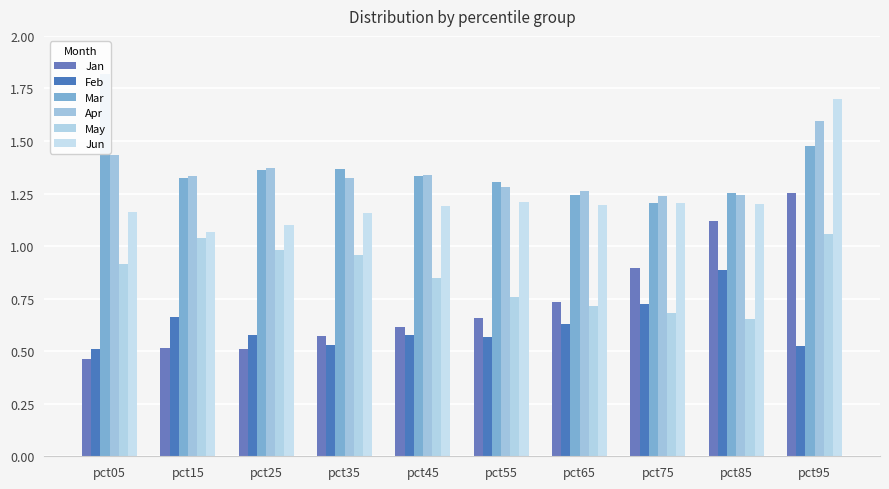

What is the minimum value shown in the chart?

0.5